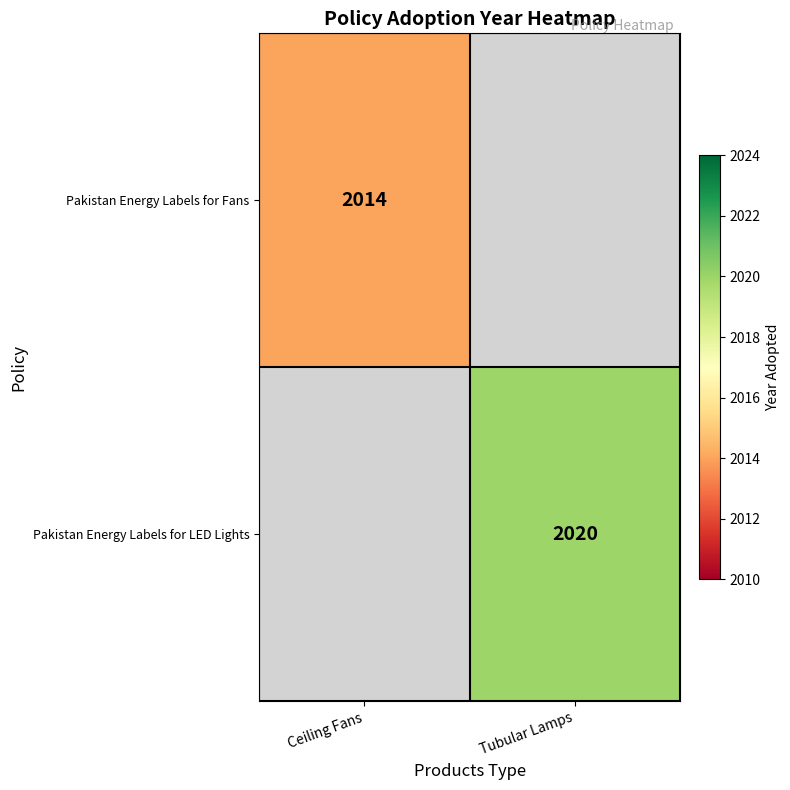

Which category has the lowest value across all series?

Ceiling Fans